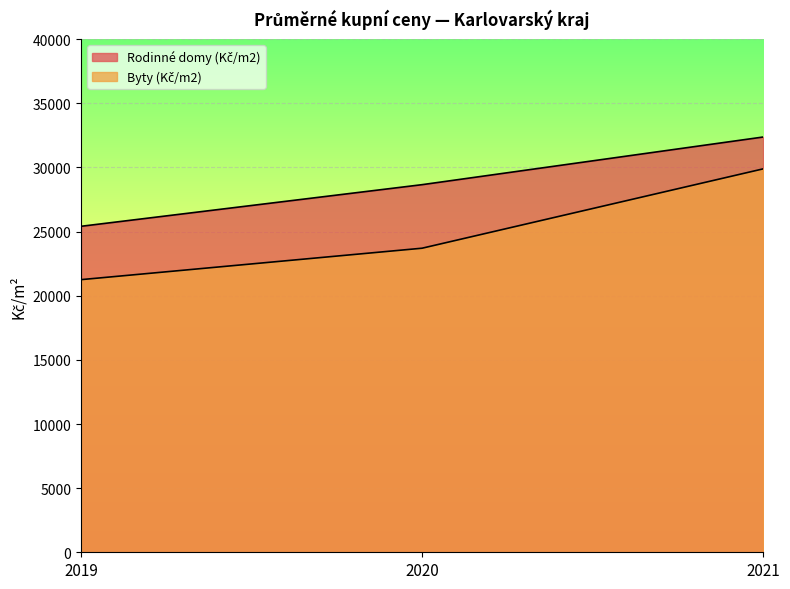

What is the average value of the Rodinné domy (Kč/m2) series?

28817